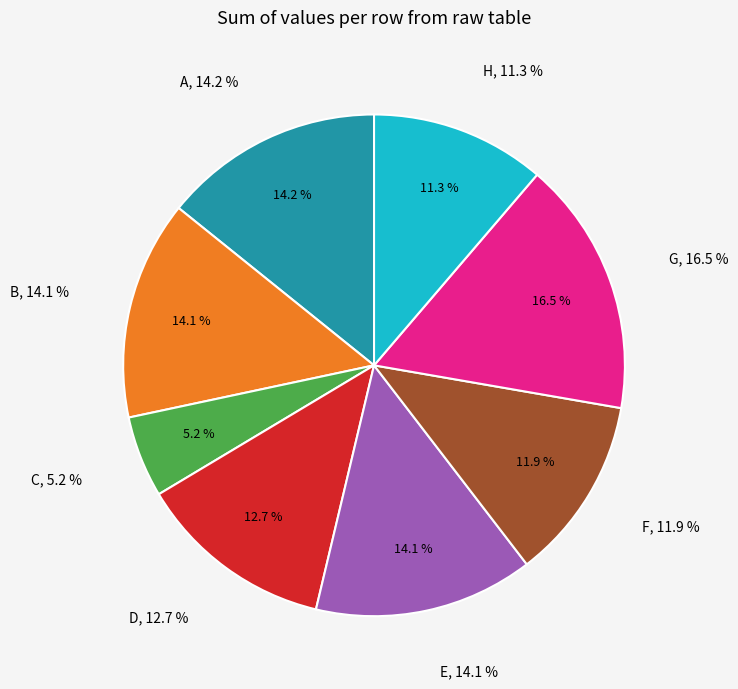

What is the total percentage of D and G?

29.2%